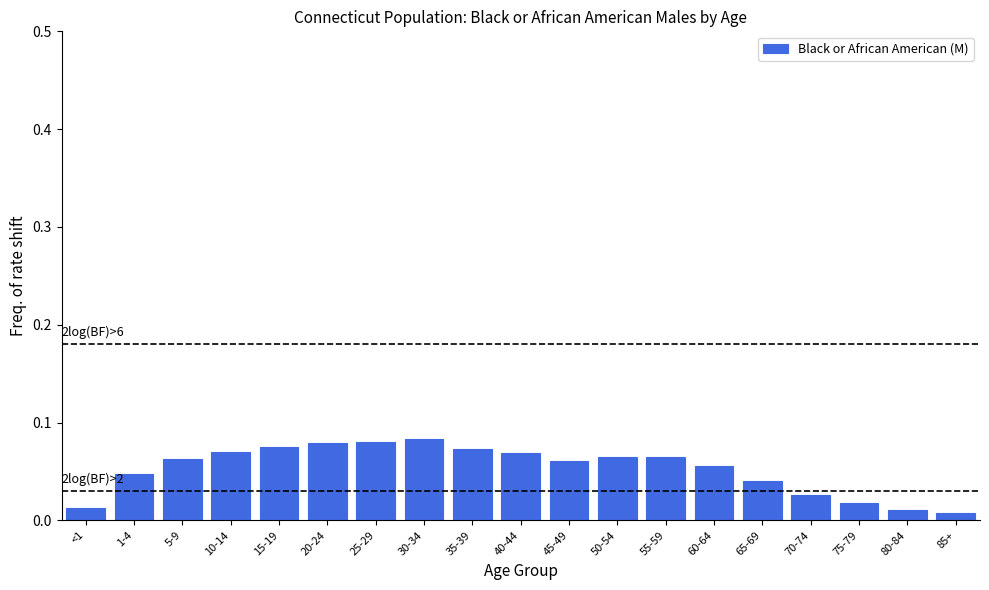

What is the sum of all values?

1.0